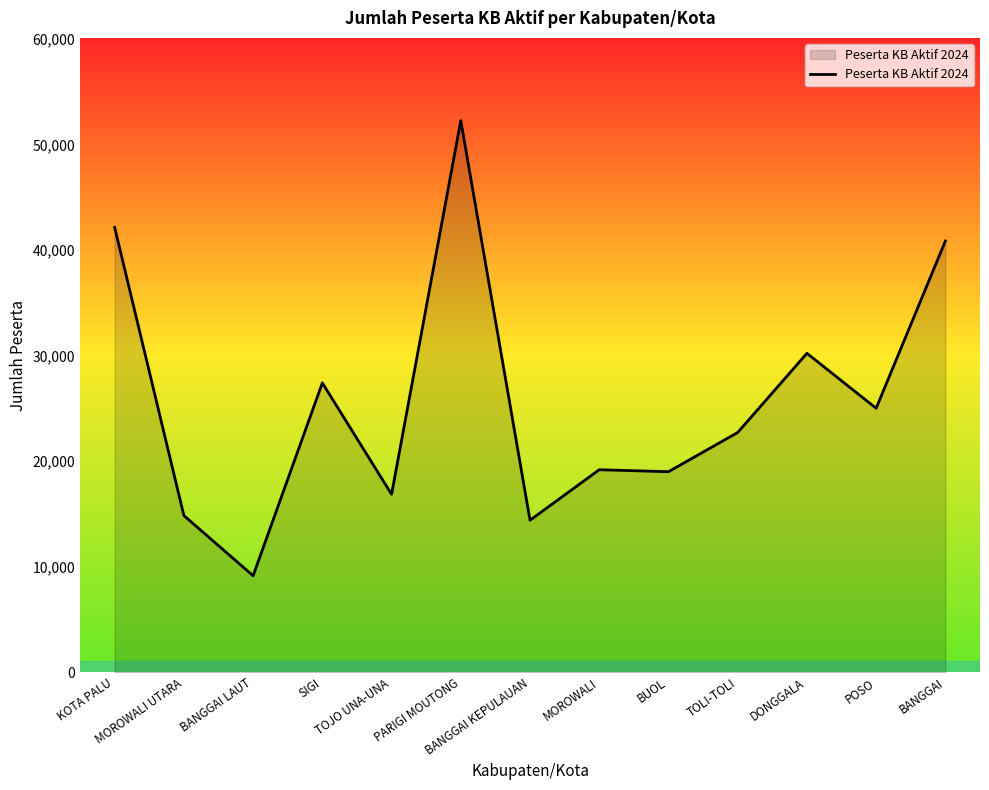

What is the maximum value shown in the chart?

52266